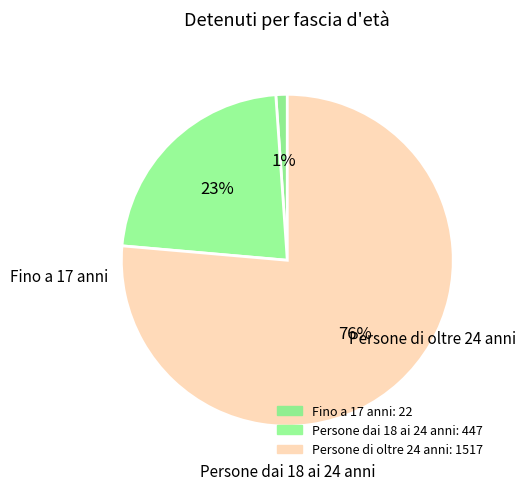

True or false: Fino a 17 anni accounts for 11% of the total.

False